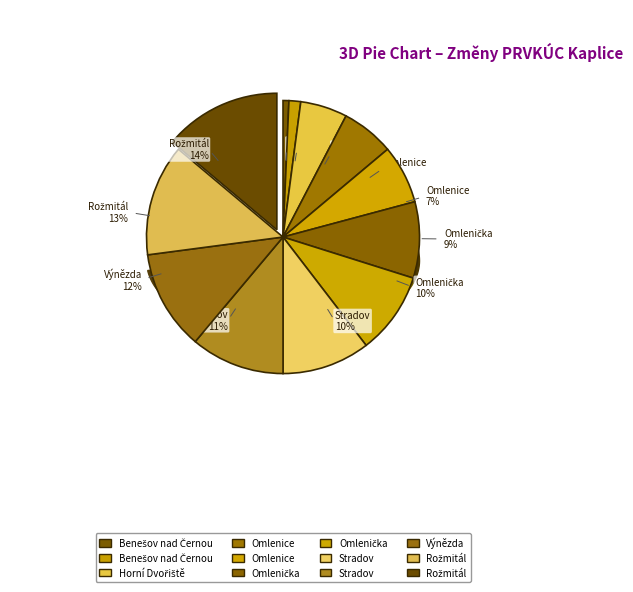

To the nearest percent, what is the difference between the Rožmitál (vodovod) and Benešov nad Černou (vodovod) slice percentages?

12%